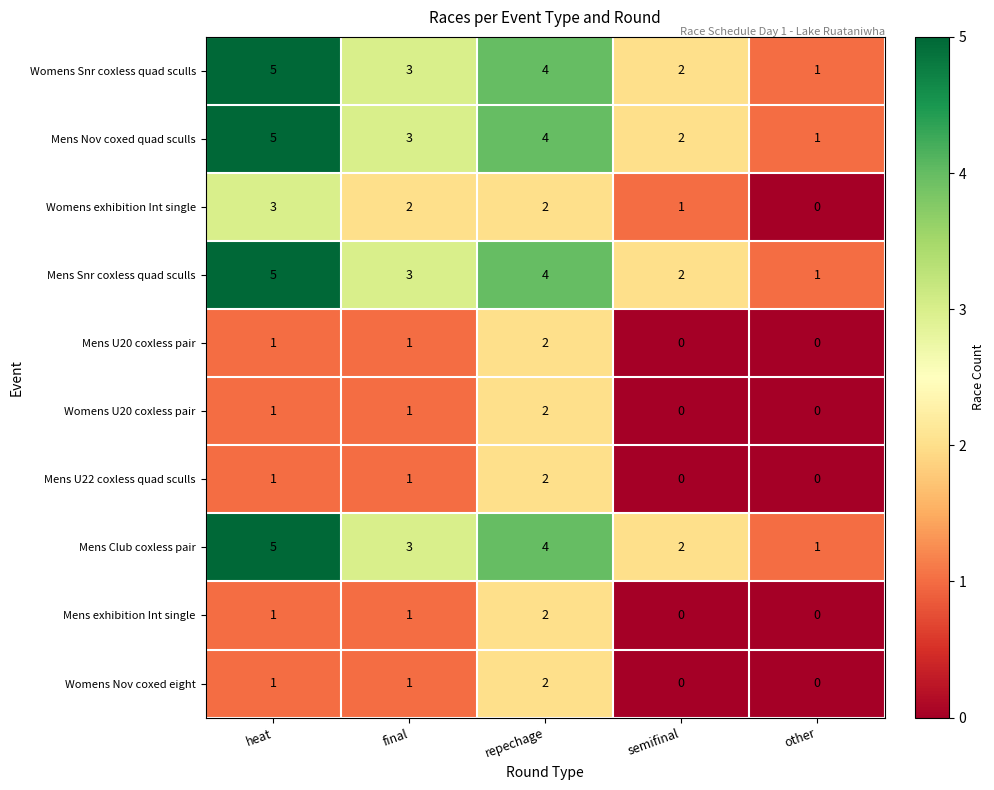

How many data points does each series have?

5